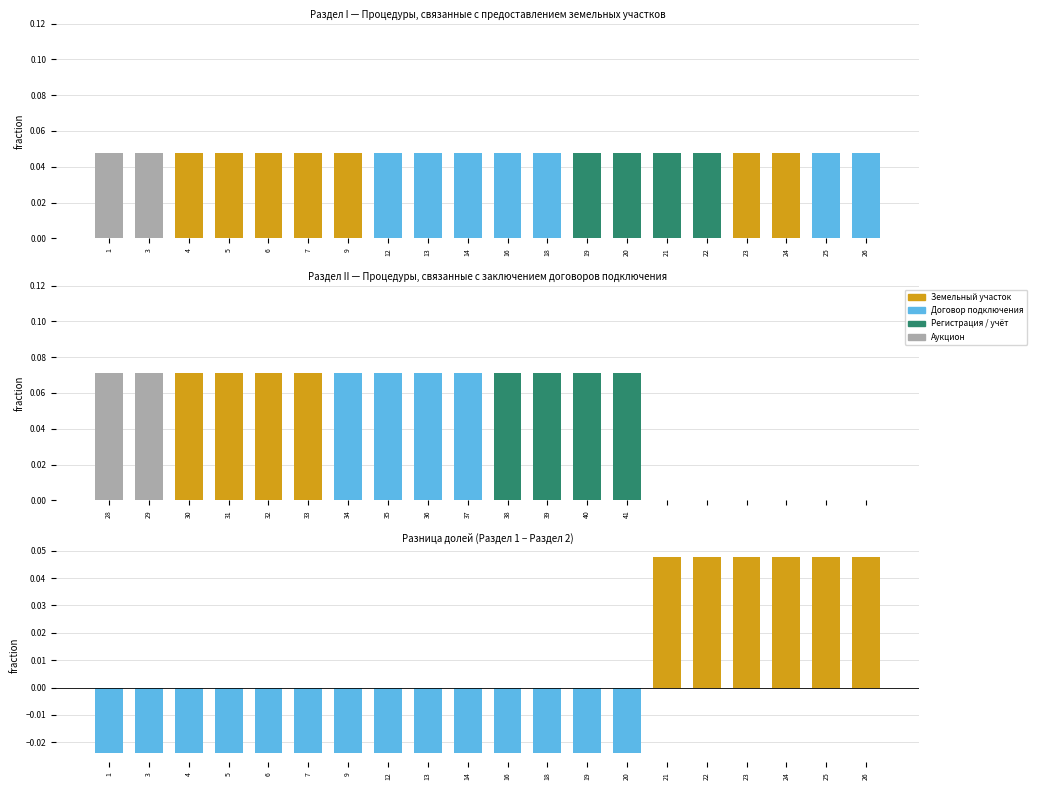

Reading left to right, what are all the values shown in this chart?

Раздел 1 (земля): 0.0	0.0	0.0	0.0	0.0	0.0	0.0	0.0	0.0	0.0	0.0	0.0	0.0	0.0	0.0	0.0	0.0	0.0	0.0	0.0
Раздел 2 (договоры): 0.1	0.1	0.1	0.1	0.1	0.1	0.1	0.1	0.1	0.1	0.1	0.1	0.1	0.1	0.0	0.0	0.0	0.0	0.0	0.0
Разница (Раздел 1 − Раздел 2): -0.0	-0.0	-0.0	-0.0	-0.0	-0.0	-0.0	-0.0	-0.0	-0.0	-0.0	-0.0	-0.0	-0.0	0.0	0.0	0.0	0.0	0.0	0.0